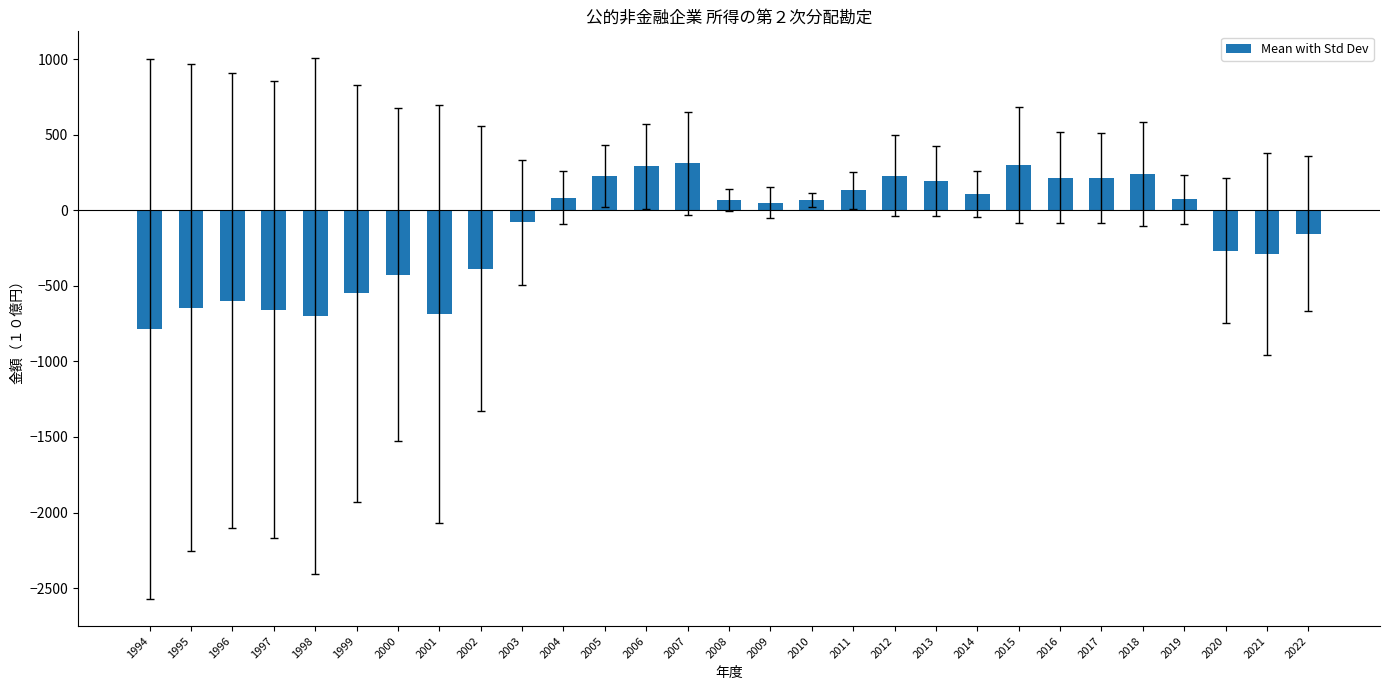

True or false: the data shows -786.2 at 1994.

True